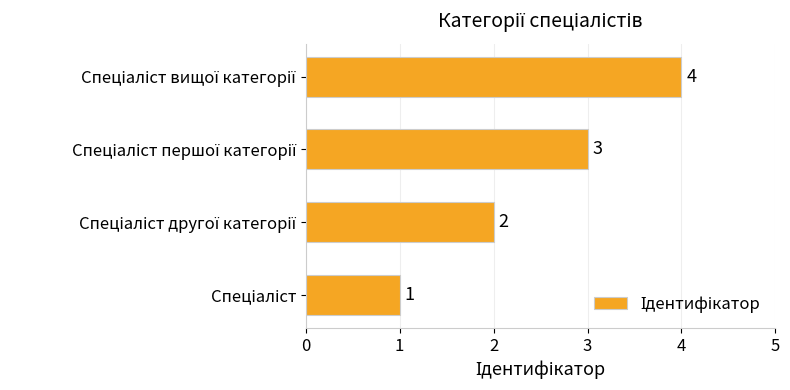

What is the sum of all values?

10